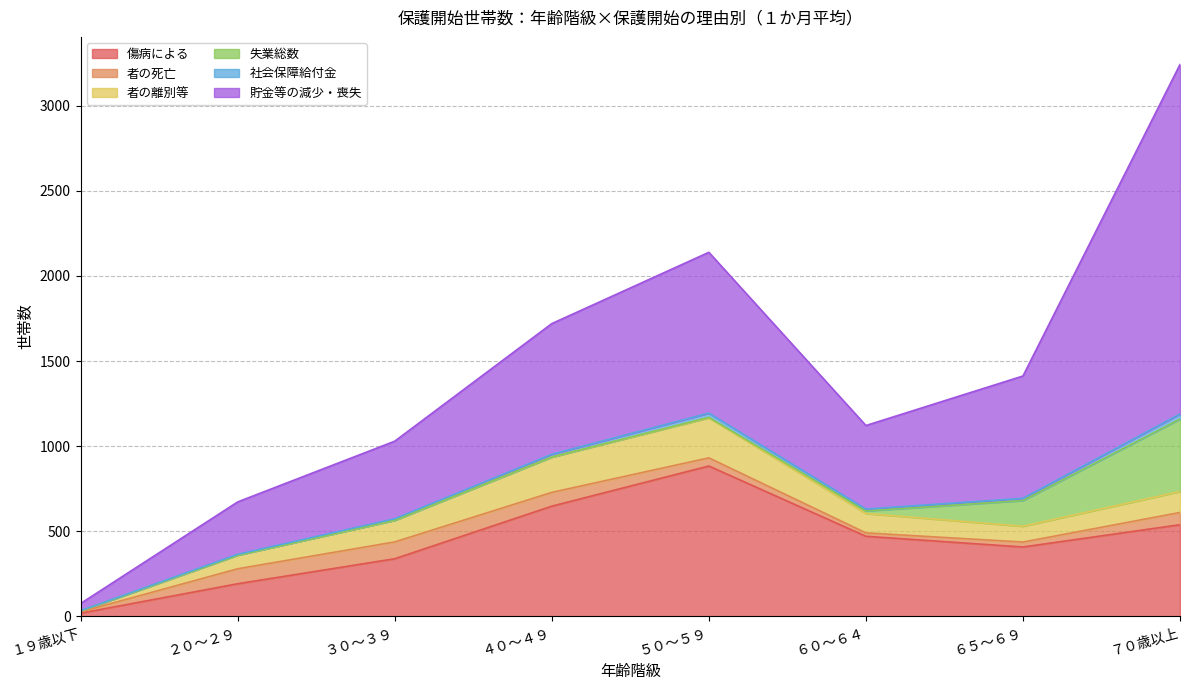

Which series has the largest total across all categories?

貯金等の減少・喪失